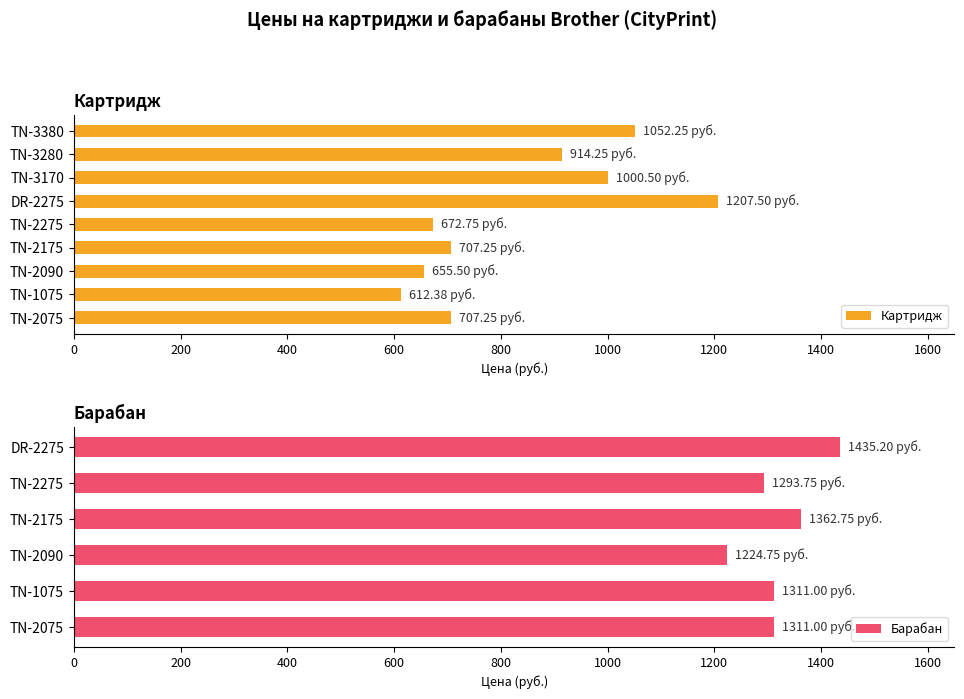

Is it true that the value at TN-2090 is 655.5?

True